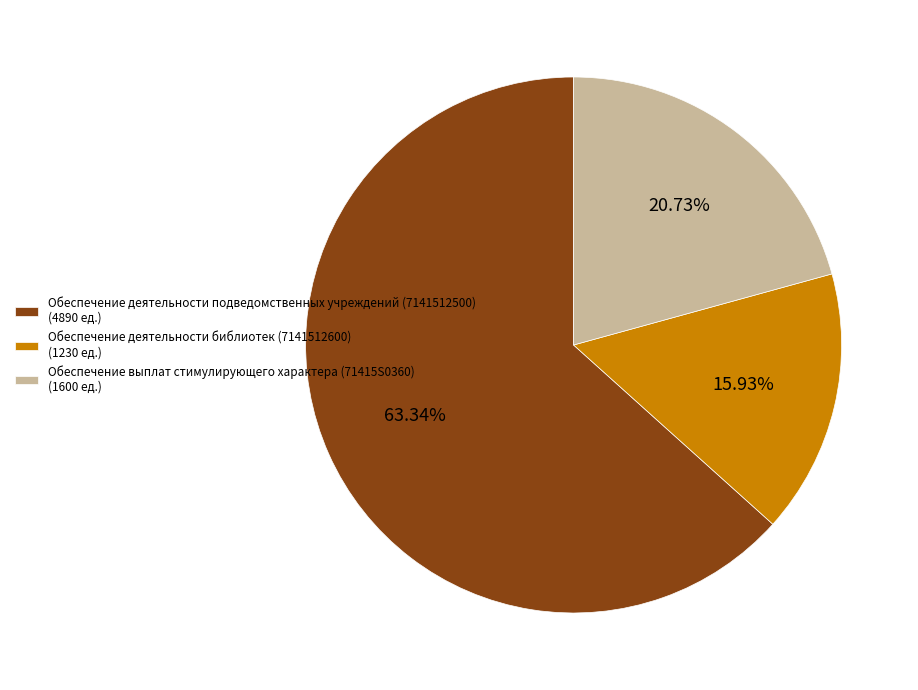

What is the ratio of the value at Обеспечение деятельности библиотек (7141512600) (1230 ед.) to the value at Обеспечение деятельности подведомственных учреждений (7141512500) (4890 ед.)?

0.3